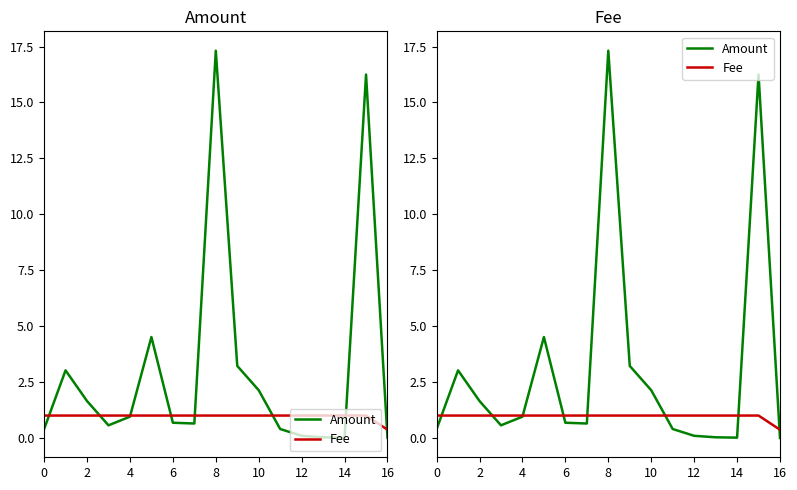

What is the average value of the Amount series?

3.1